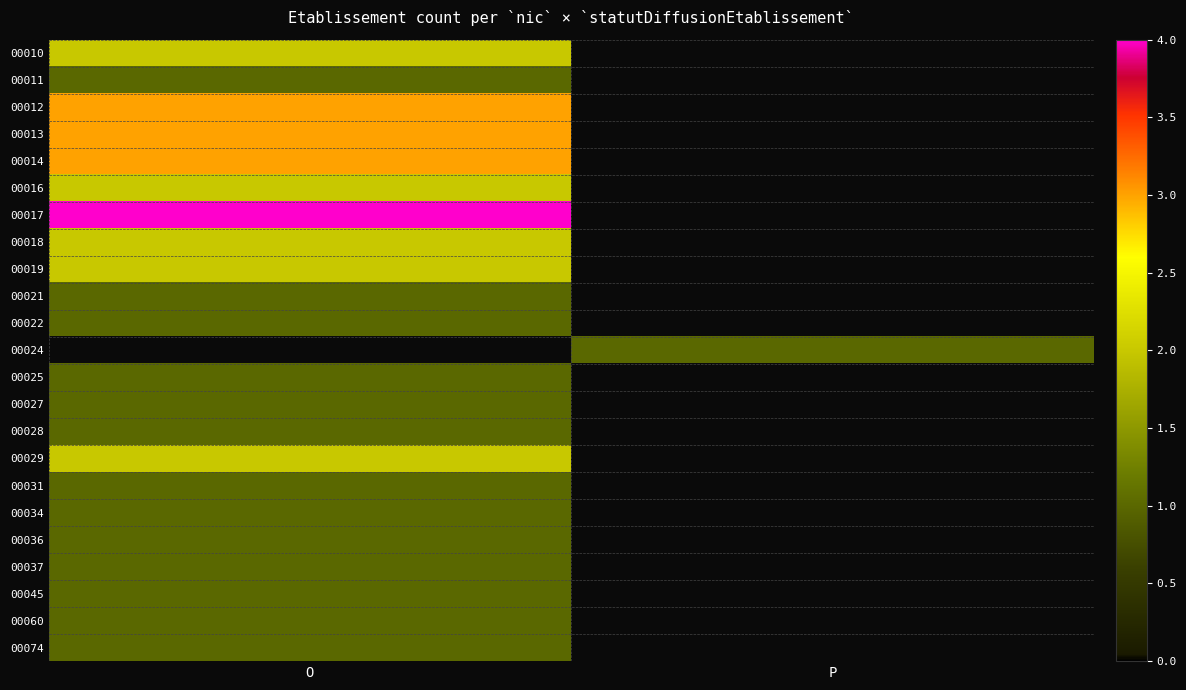

At O, list the series in order from smallest to largest.

00011, 00021, 00022, 00025, 00027, 00028, 00031, 00034, 00036, 00037, 00045, 00060, 00074, 00010, 00016, 00018, 00019, 00029, 00012, 00013, 00014, 00017, 00024